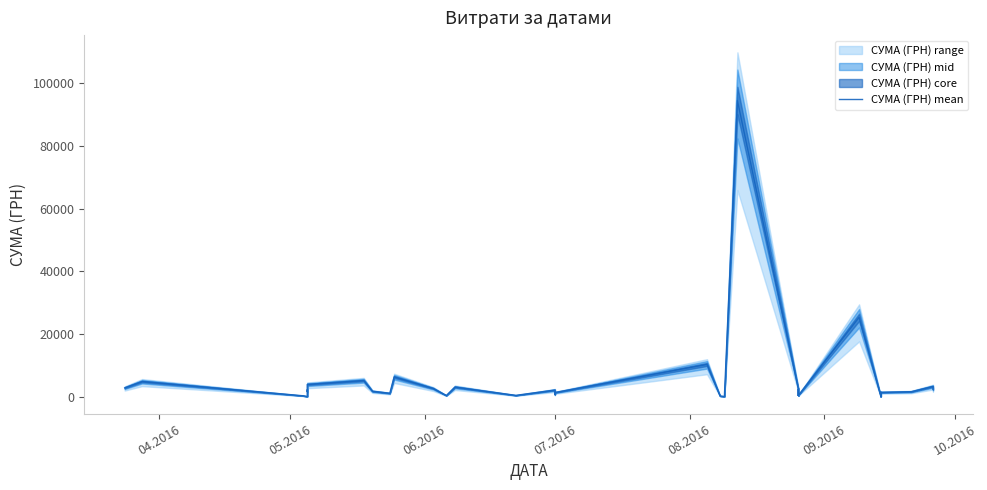

Count the number of data series in this chart.

1